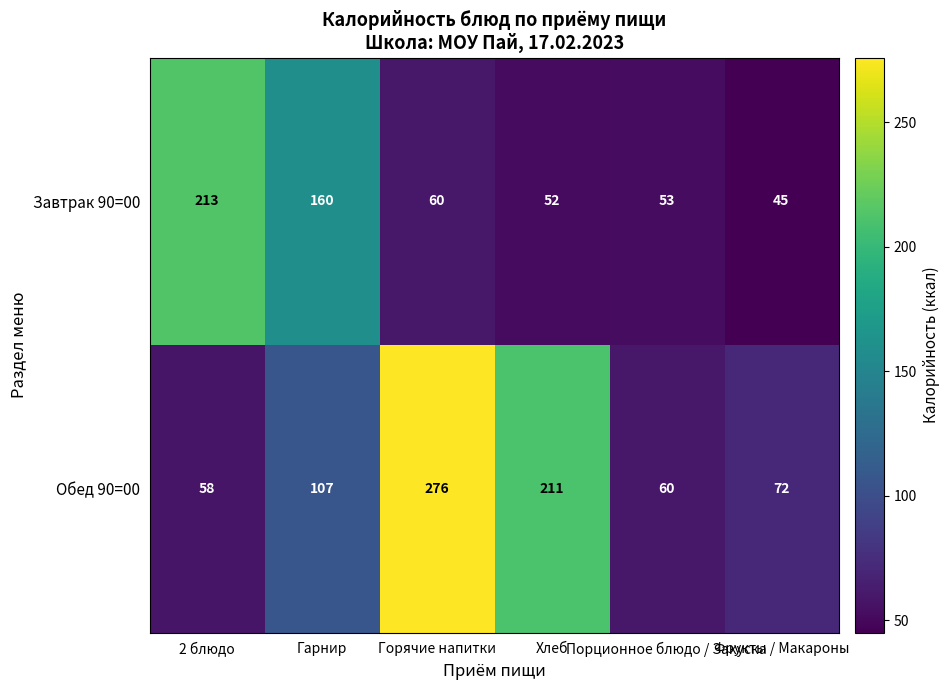

Between Хлеб and Порционное блюдо / Закуска, which series saw the biggest shift?

Обед 90=00